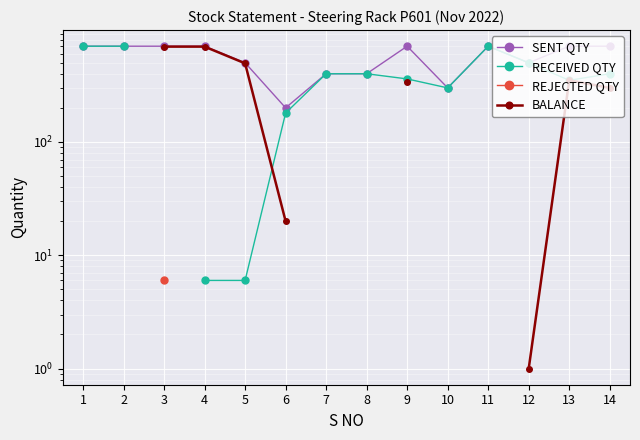

Is this an area chart (filled region under the line)?

No